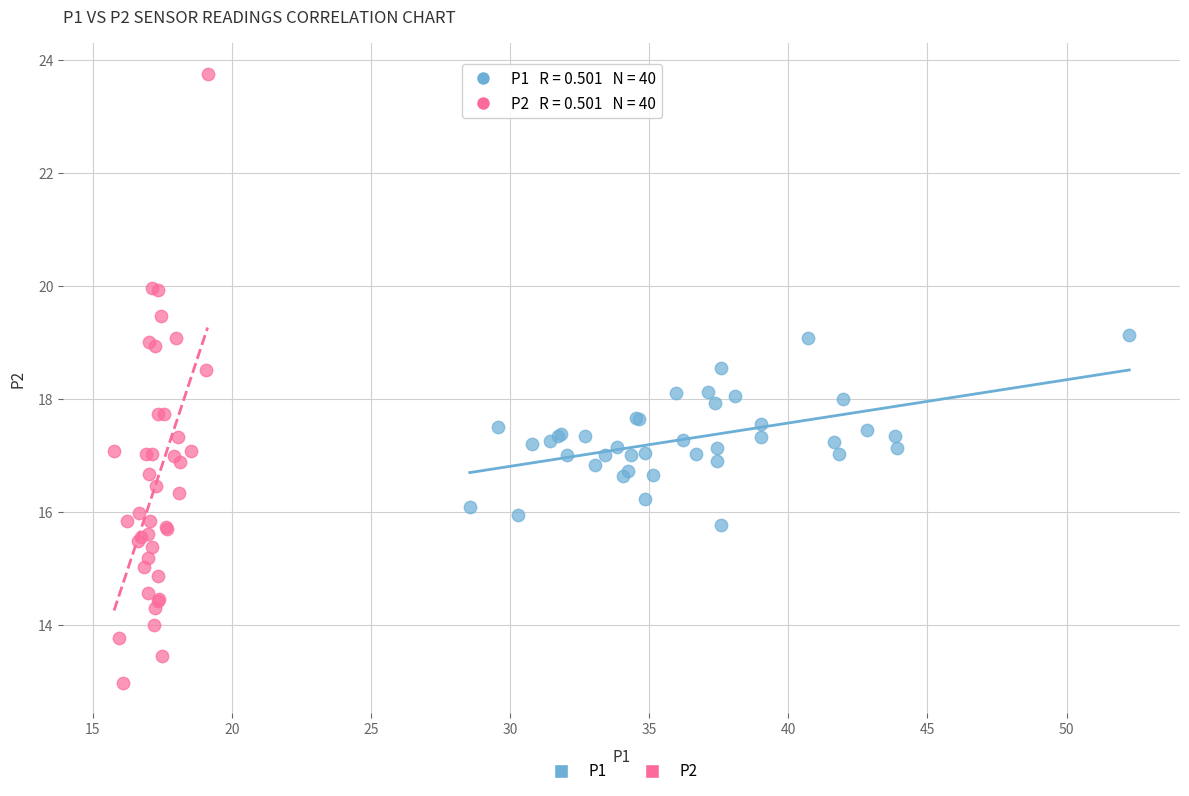

Which series reaches the maximum Y coordinate?

P2